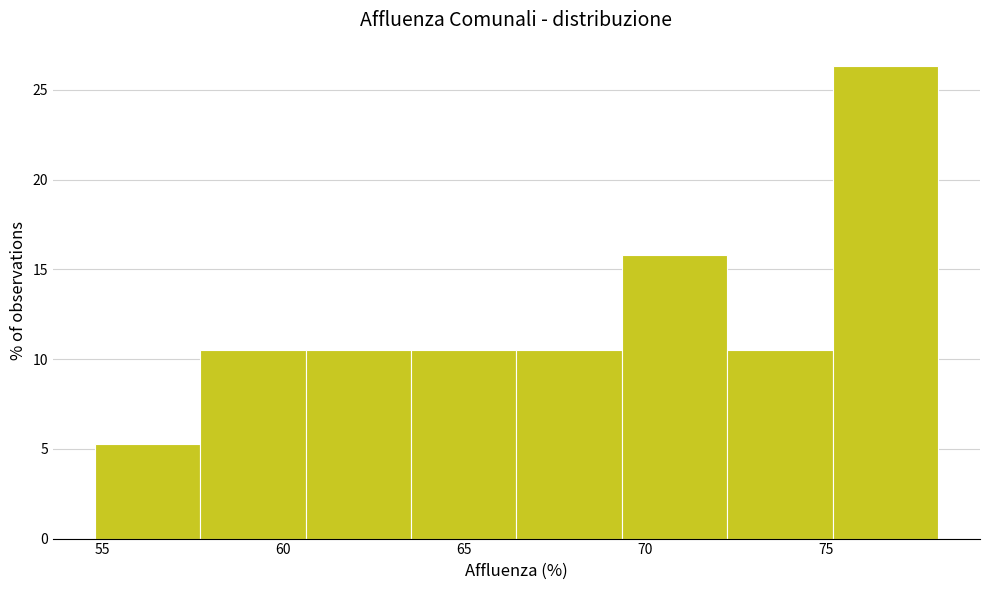

Reading left to right, list every bar in this chart as the range it spans on the x-axis followed by its height. Neither the bar edges nor the heights are printed on the chart, so give them approximately, as read against the axes.

55.0 to 57.5: 5.5
57.5 to 60.5: 10.5
60.5 to 63.5: 10.5
63.5 to 66.5: 10.5
66.5 to 69.5: 10.5
69.5 to 72.5: 16.0
72.5 to 75.0: 10.5
75.0 to 78.0: 26.5